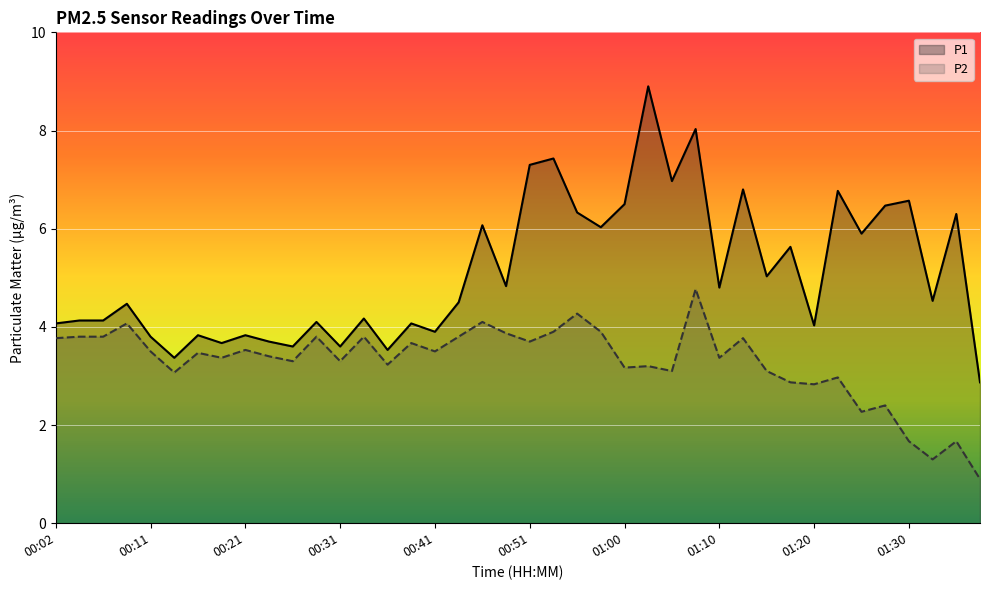

Reading left to right, transcribe all the data shown in this chart.

P1: 4.1	4.1	4.1	4.5	3.8	3.4	3.8	3.7	3.8	3.7	3.6	4.1	3.6	4.2	3.5	4.1	3.9	4.5	6.1	4.8	7.3	7.4	6.3	6.0	6.5	8.9	7.0	8.0	4.8	6.8	5.0	5.6	4.0	6.8	5.9	6.5	6.6	4.5	6.3	2.9
P2: 3.8	3.8	3.8	4.1	3.5	3.1	3.5	3.4	3.5	3.4	3.3	3.8	3.3	3.8	3.2	3.7	3.5	3.8	4.1	3.9	3.7	3.9	4.3	3.9	3.2	3.2	3.1	4.8	3.4	3.8	3.1	2.9	2.8	3.0	2.3	2.4	1.7	1.3	1.7	0.9